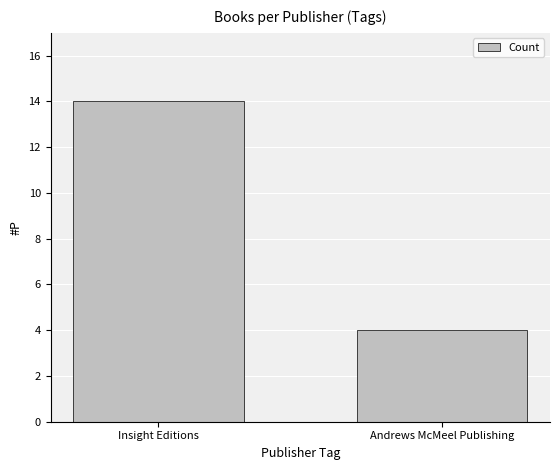

What is the difference between the maximum and minimum values?

10